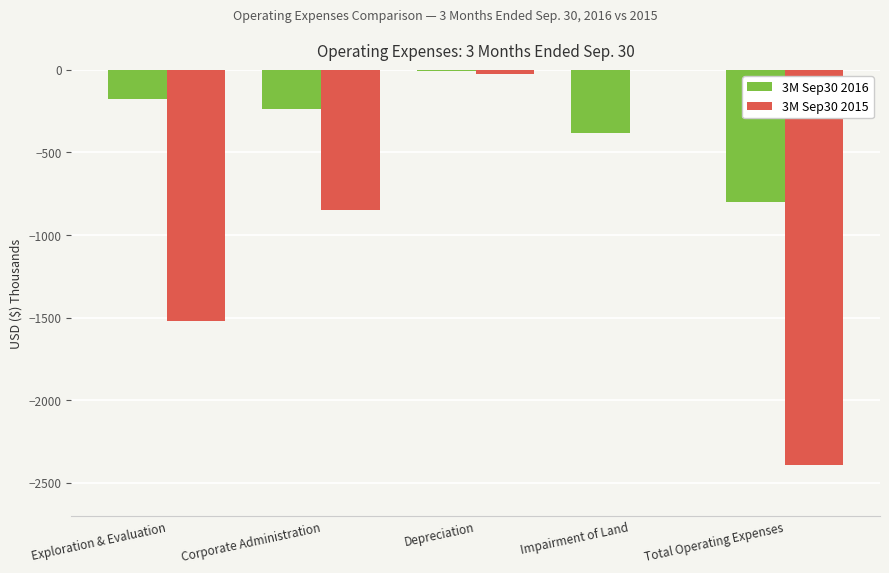

Between Corporate Administration and Impairment of Land, which series saw the biggest shift?

3M Sep30 2015